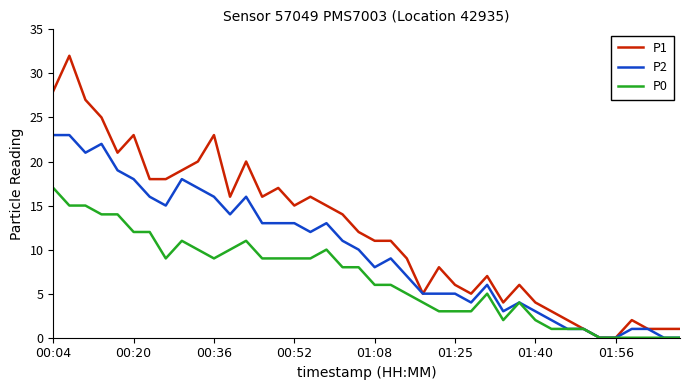

List the series in order of their overall mean, lowest first.

P0, P2, P1